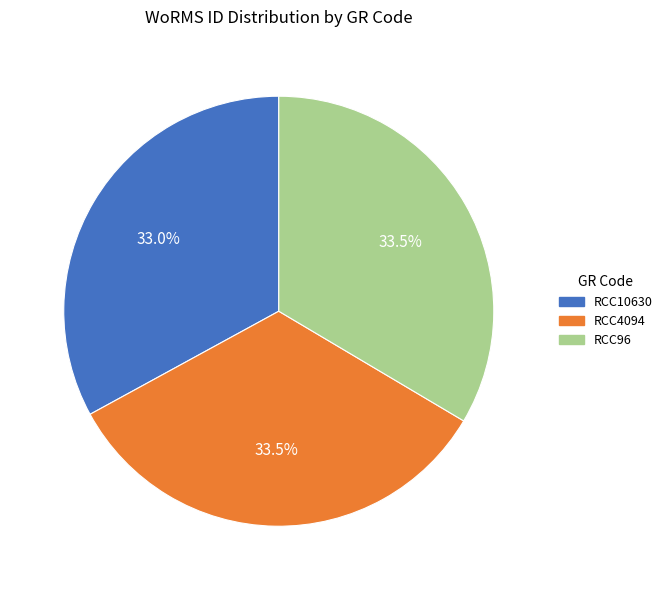

Approximately how many times larger is the value at RCC10630 compared to RCC96?

1.0